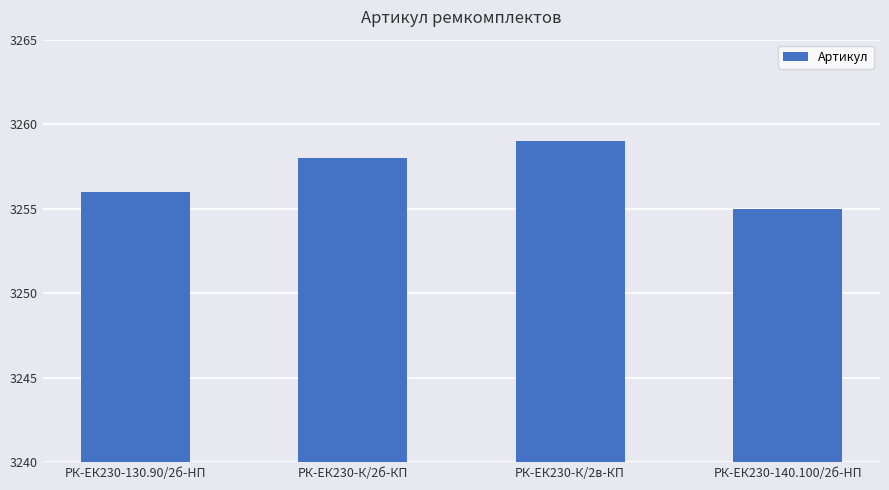

Which has a higher value, РК-ЕК230-К/2б-КП or РК-ЕК230-140.100/2б-HП?

РК-ЕК230-К/2б-КП